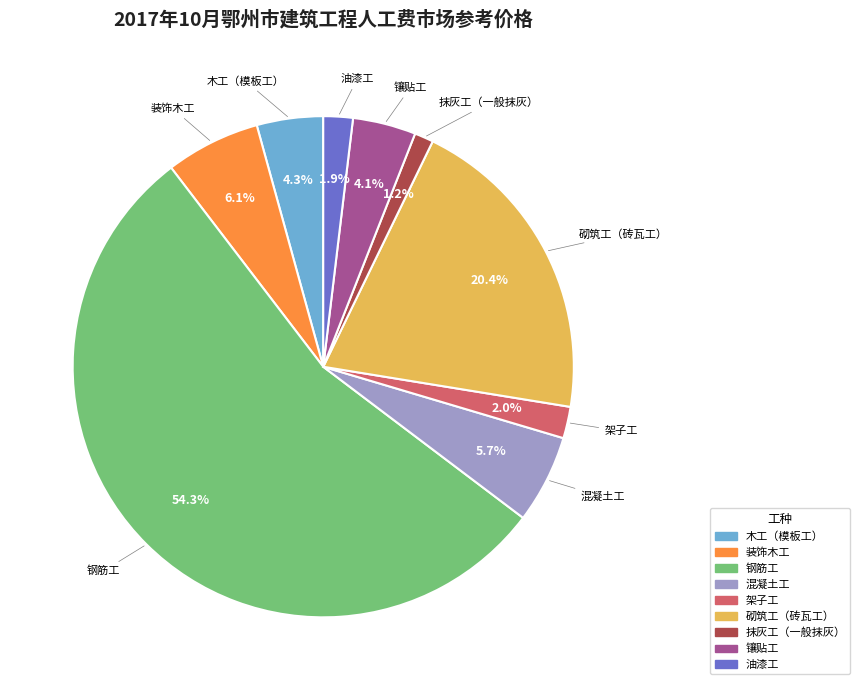

What is the total percentage of 装饰木工 and 油漆工?

8.0%